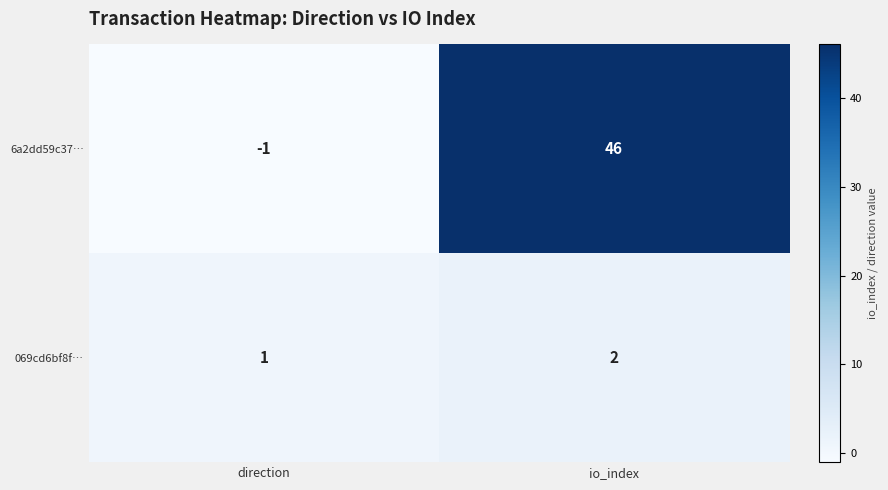

Which category has the highest value in the 069cd6bf8f… series?

io_index